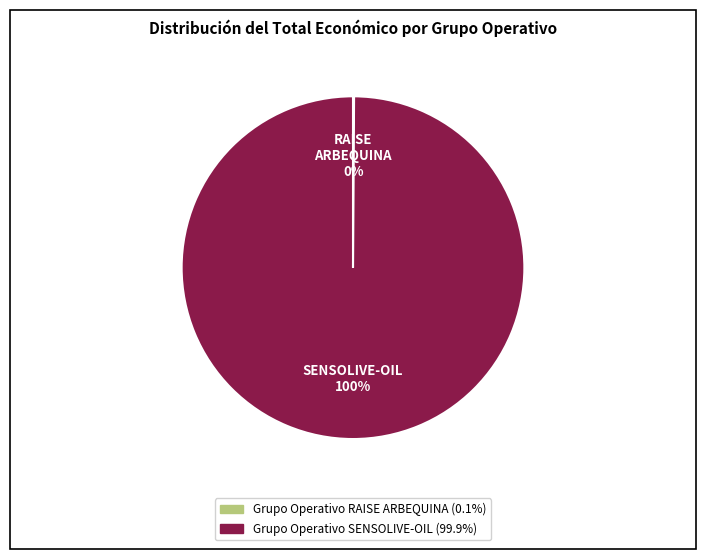

Is it true that Grupo Operativo SENSOLIVE-OIL is 100% of the pie?

True